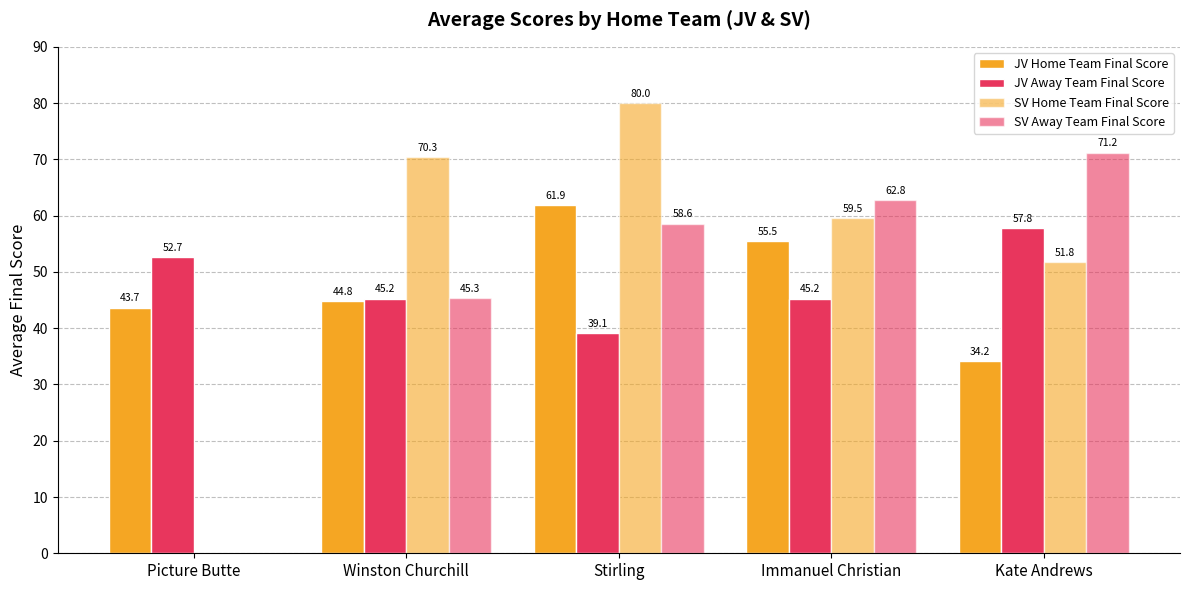

Where is SV Home Team Final Score nearest to the value 40?

Kate Andrews